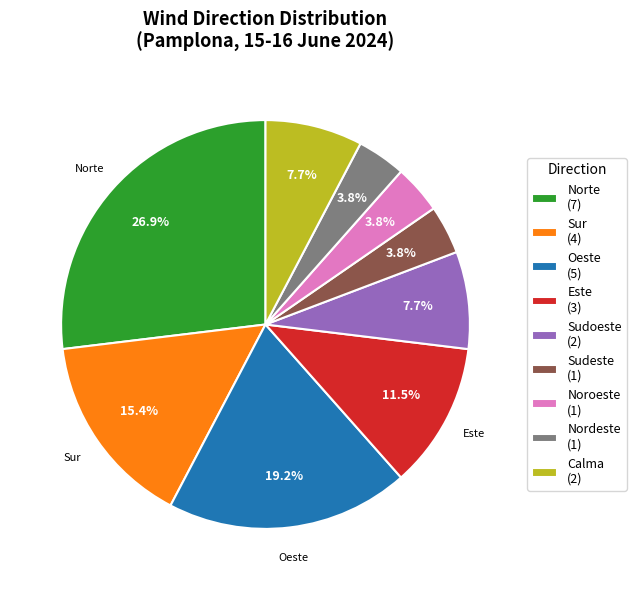

Does any single category account for the majority?

No